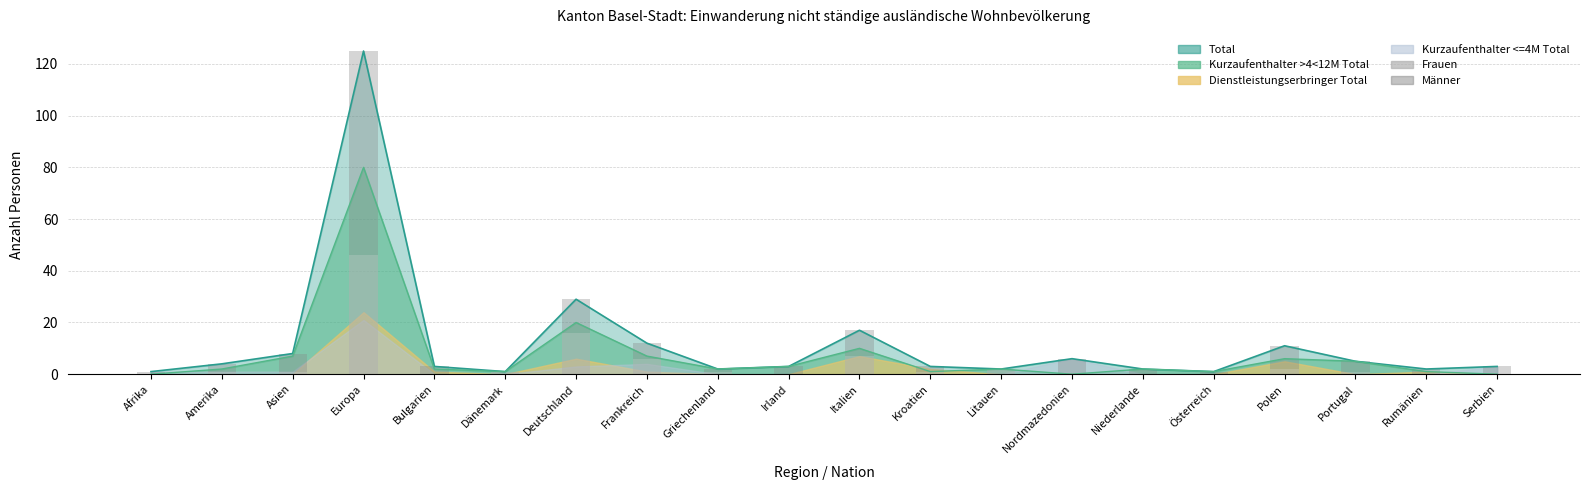

What is the value of the Männer bar at the 19th from the left?

2